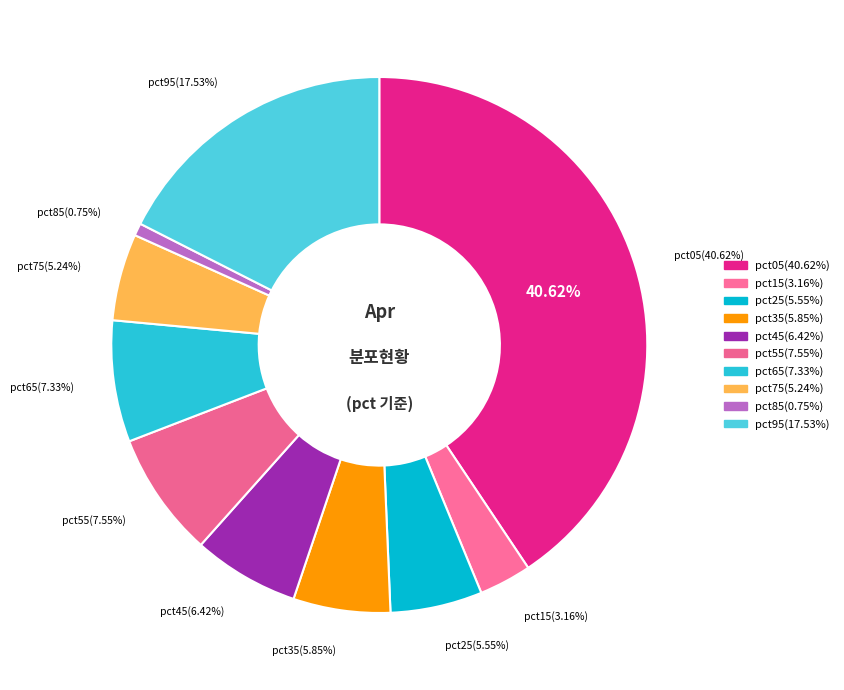

To the nearest percent, what percentage of the pie is pct85?

1%